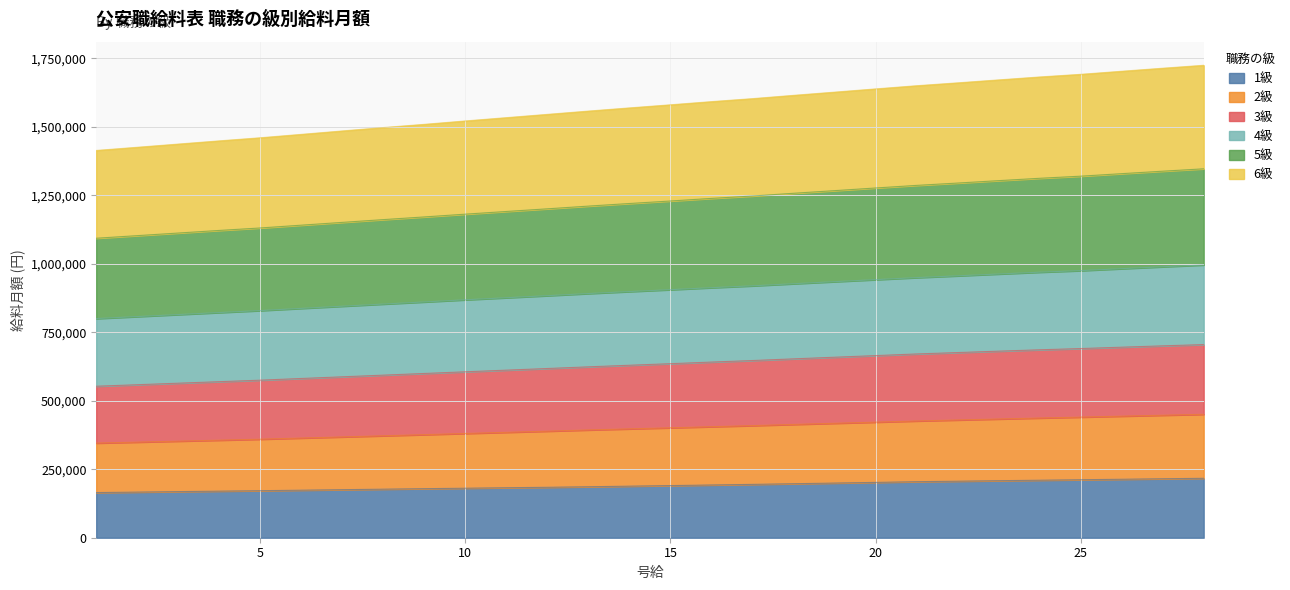

Does the chart have visible grid lines?

Yes